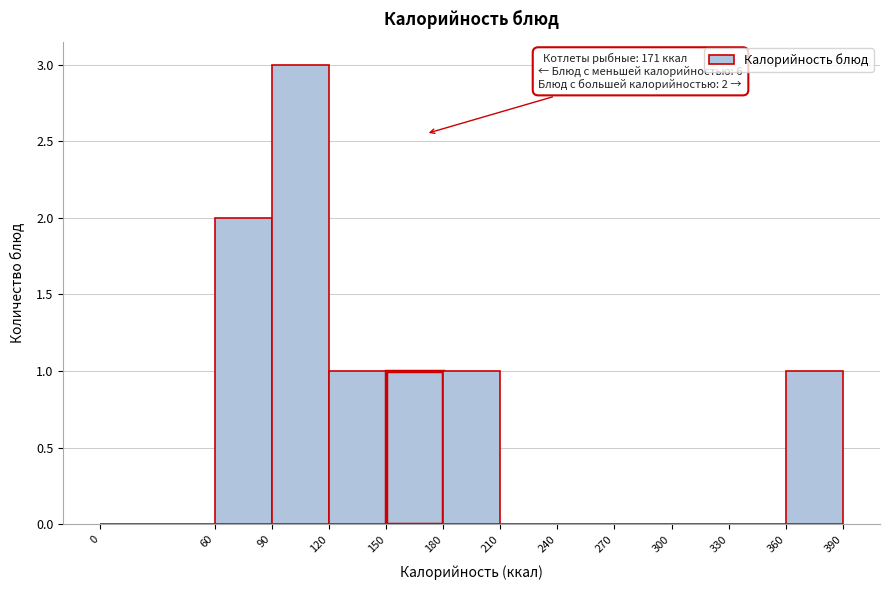

Which range on the x-axis has the tallest bar?

90 to 120